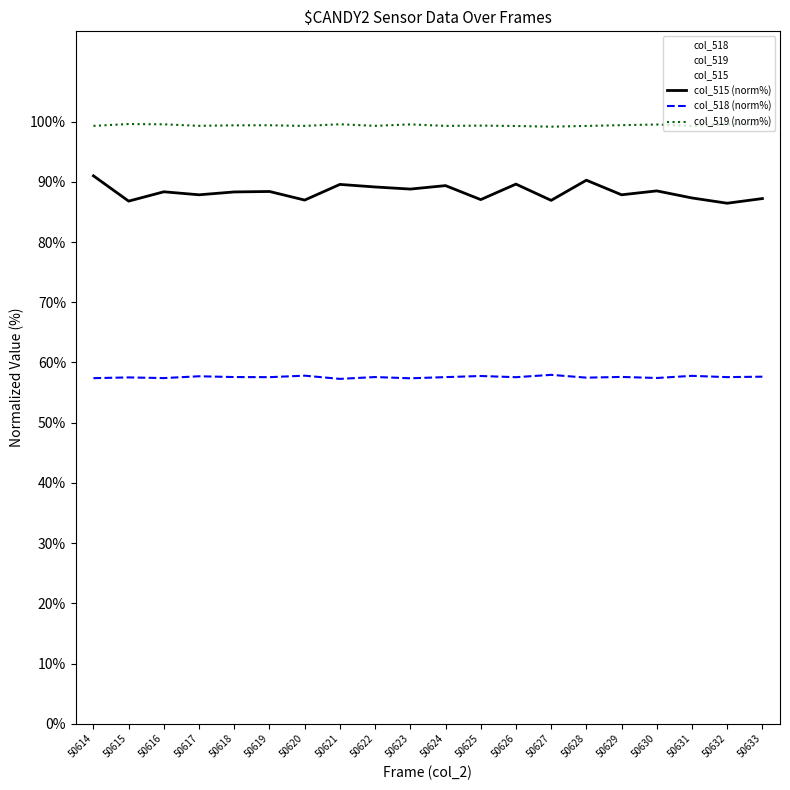

Where is the first local maximum for col_519 (norm%)?

50615